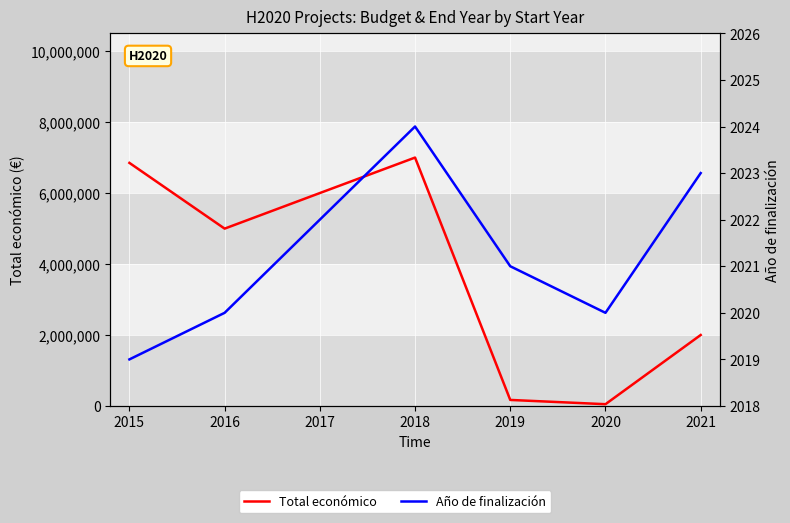

Reading left to right, extract all data points from this chart.

Total económico: 2015=6850000	2016=4997660	2017=6000000	2018=6999771	2019=170121	2020=50000	2021=1999886
Año de finalización: 2015=2019	2016=2020	2017=2022	2018=2024	2019=2021	2020=2020	2021=2023